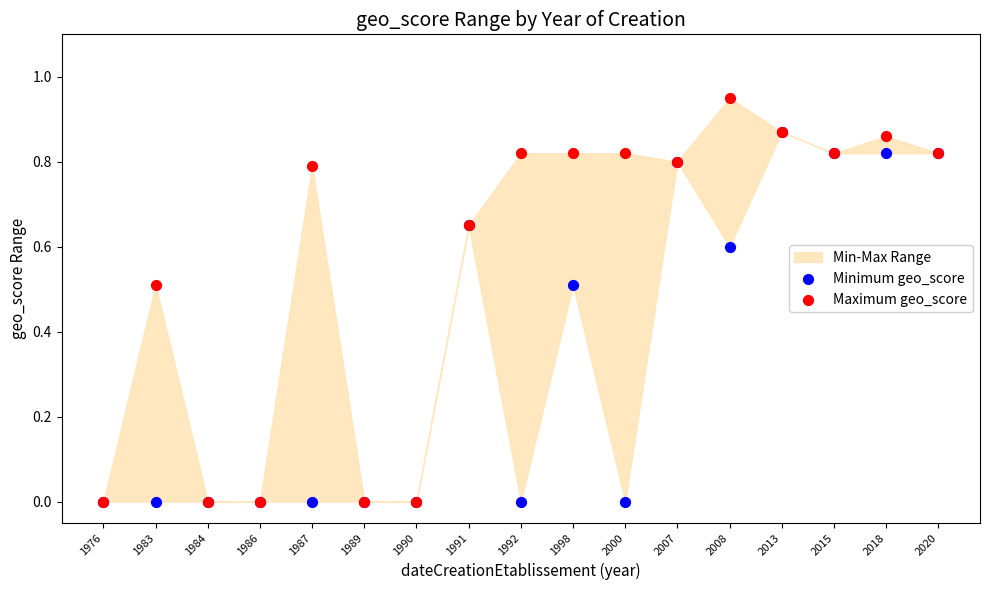

Which series contains the highest Y value?

Maximum geo_score